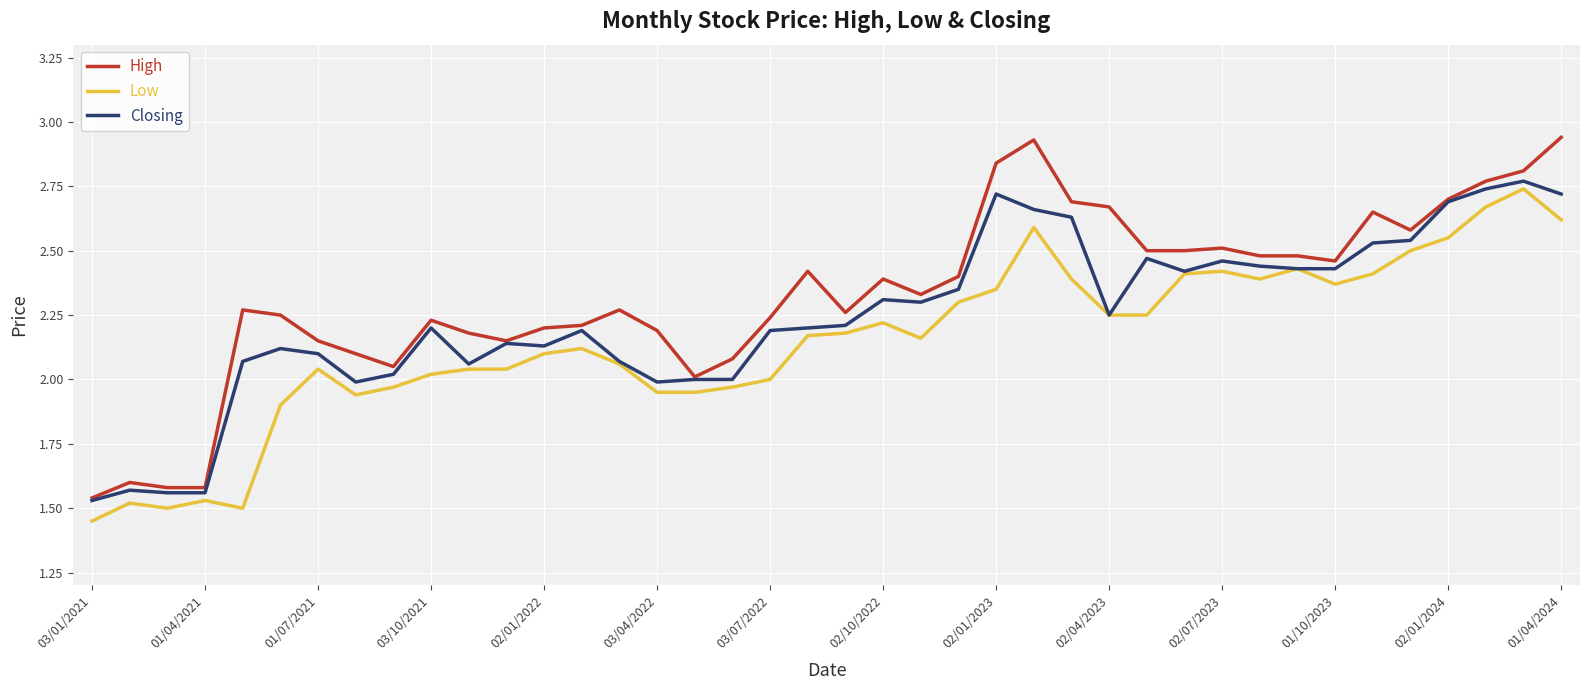

True or false: High has more than 2 points higher than both neighbors.

True